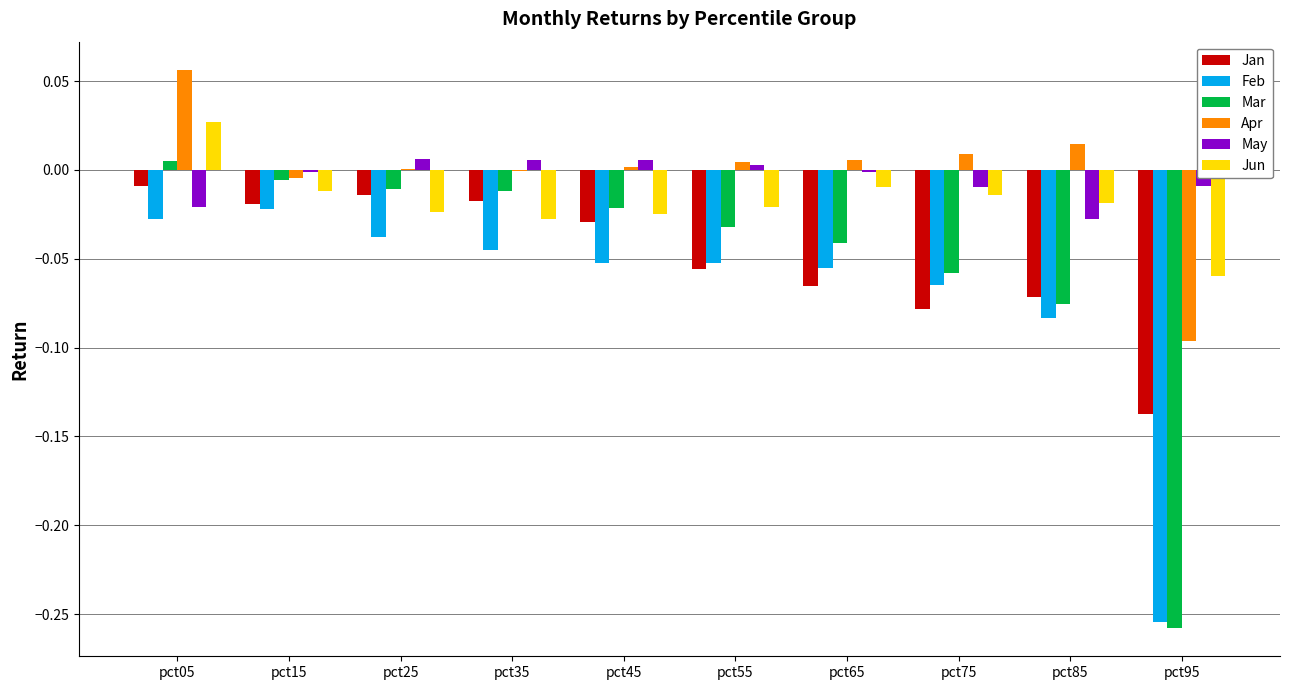

Which series changed the most between pct25 and pct85?

Mar